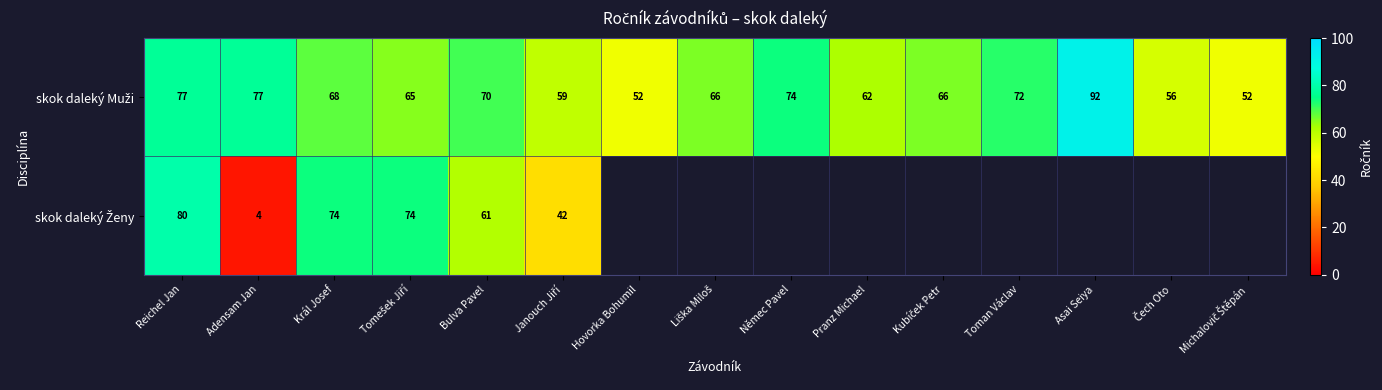

What is the total value across all series at Král Josef?

142